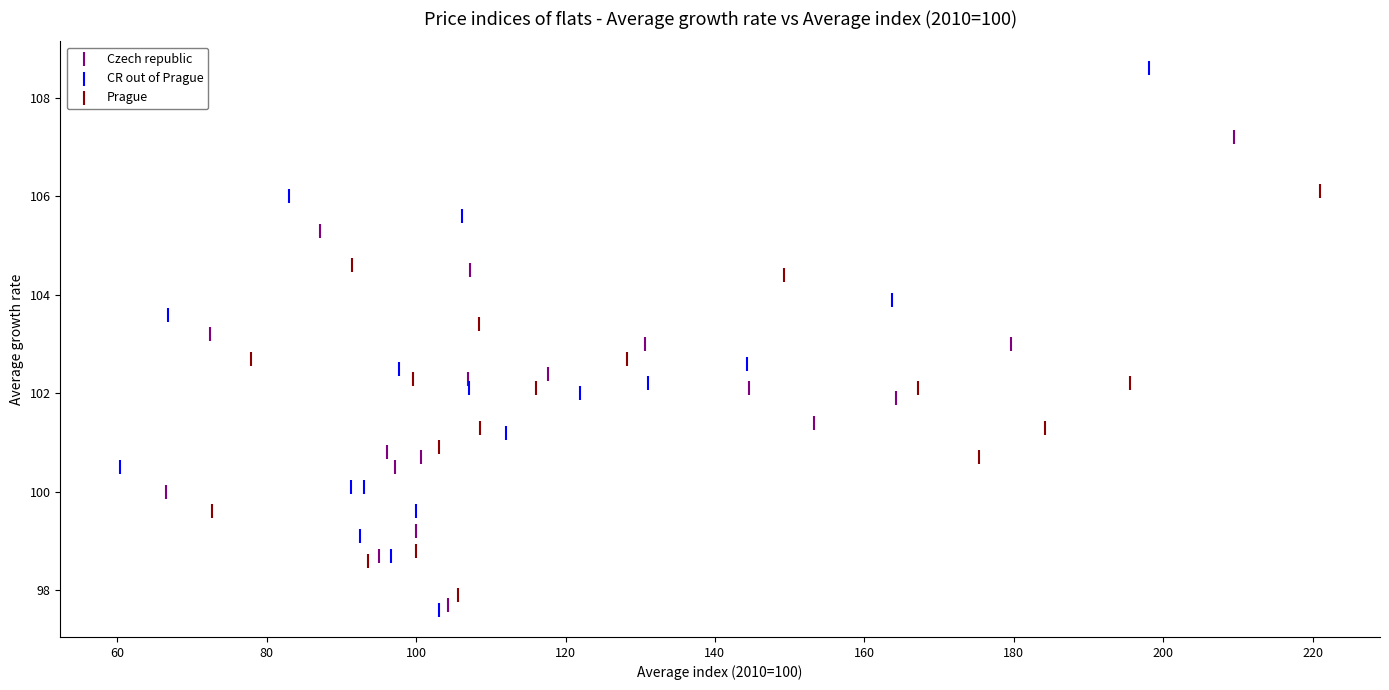

Which series contains the lowest Y value?

CR out of Prague